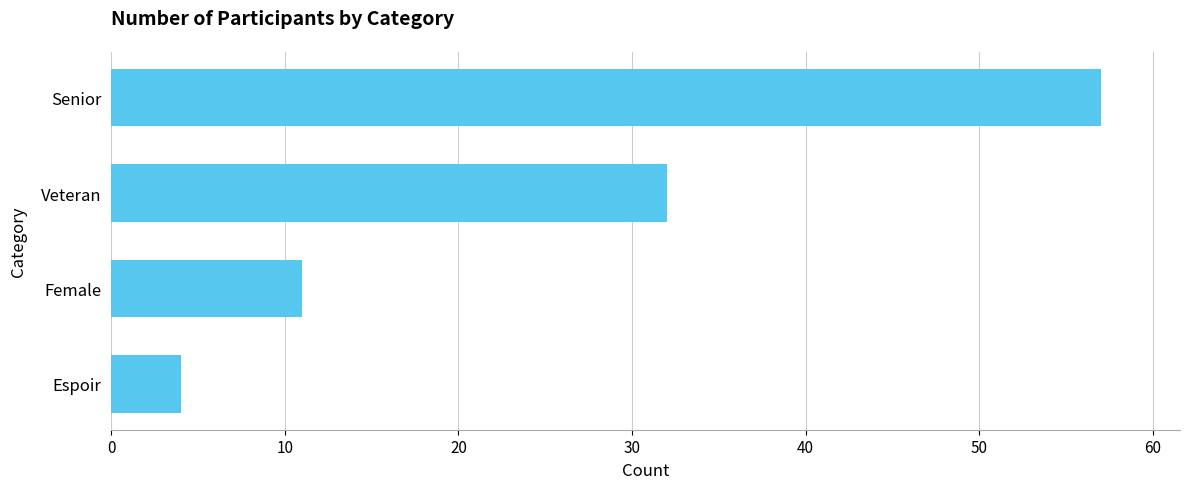

Reading bottom to top, what are all the values shown in this chart?

4	11	32	57